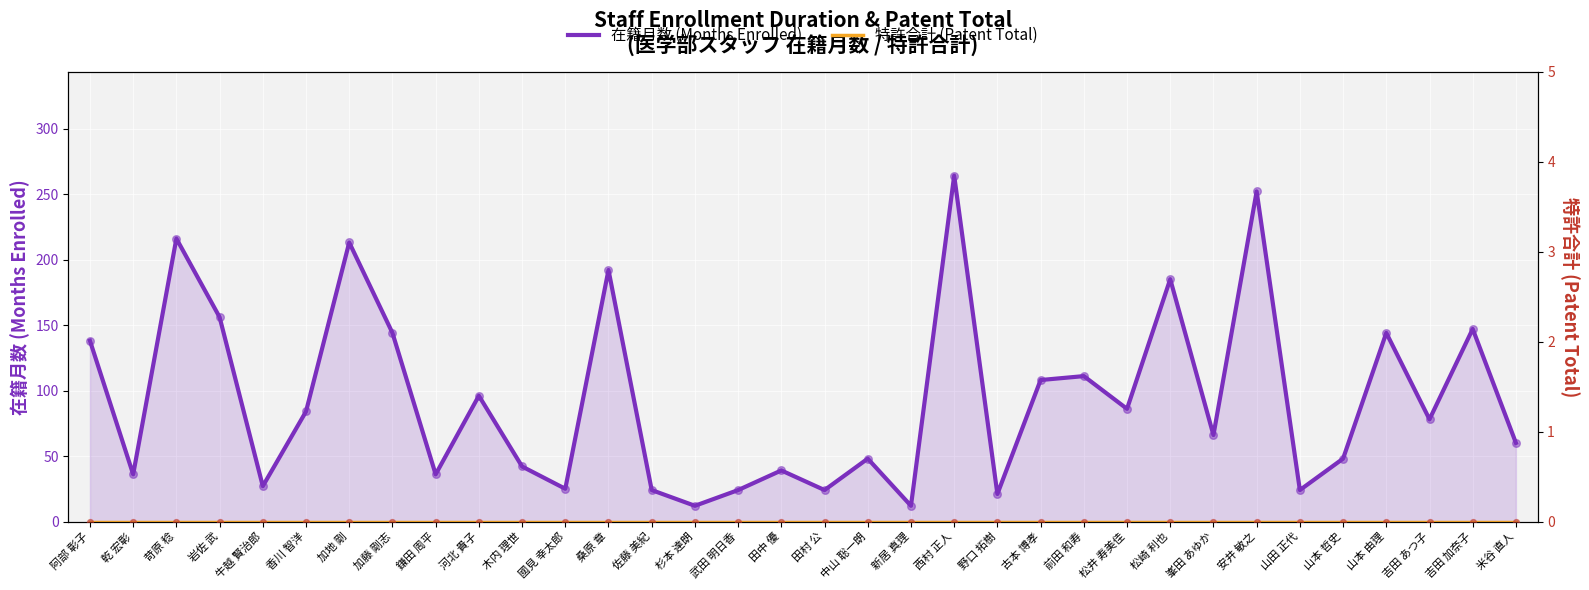

Which series has the largest Y range (max minus min)?

在籍月数 (Months Enrolled)